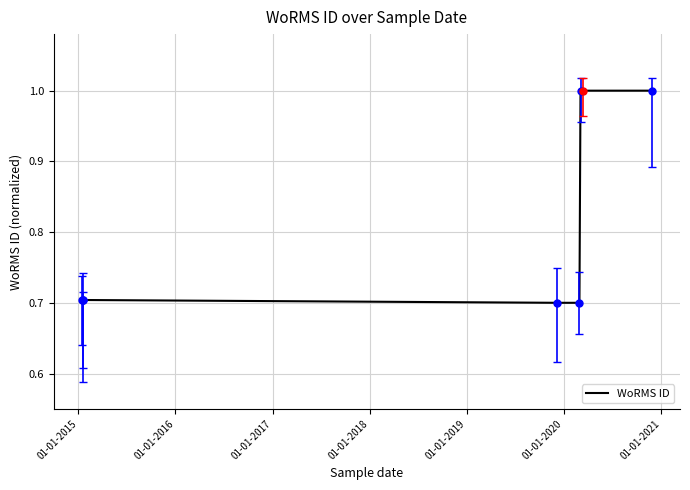

What is the average value?

0.8